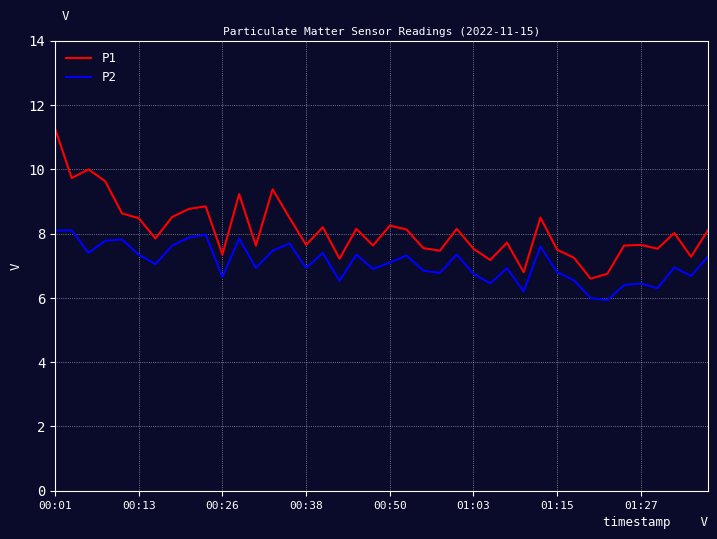

What is the highest value of the P2 series?

8.1